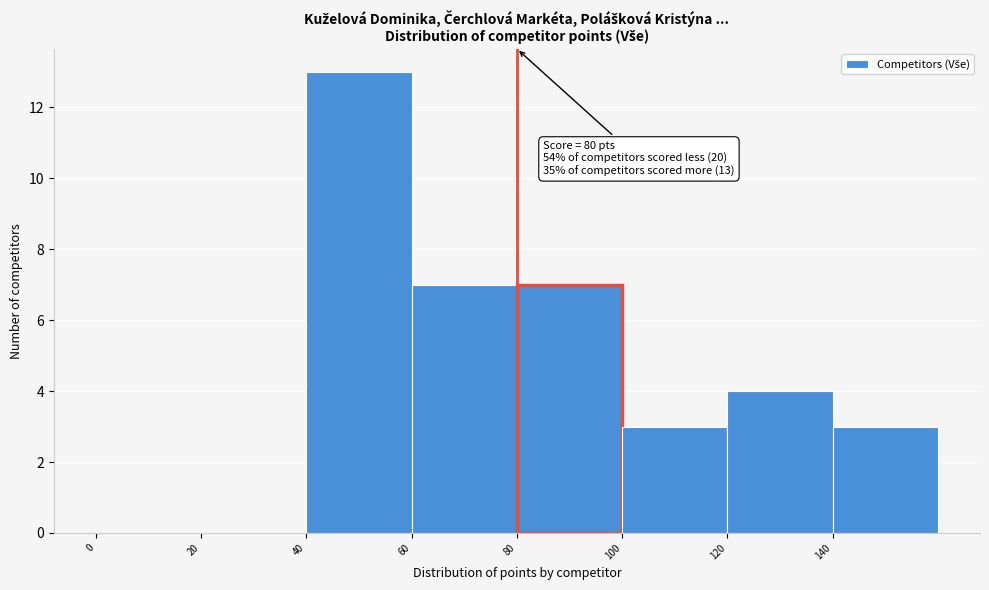

Which range on the x-axis has the tallest bar?

40 to 60